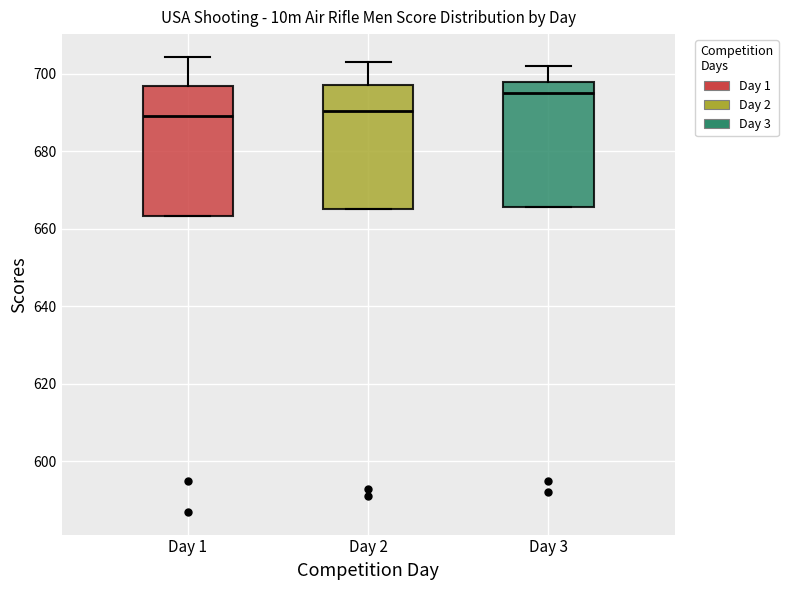

Reading left to right, transcribe this box plot: for each box, give where its median line is, the range the box spans, and where its two whiskers end, as read against the y-axis. The values are not printed on the chart, so give them approximately, as read against the axis.

Day 1: median 690, box 664 to 696, whiskers 664 to 704
Day 2: median 690, box 666 to 698, whiskers 666 to 704
Day 3: median 696, box 666 to 698, whiskers 666 to 702